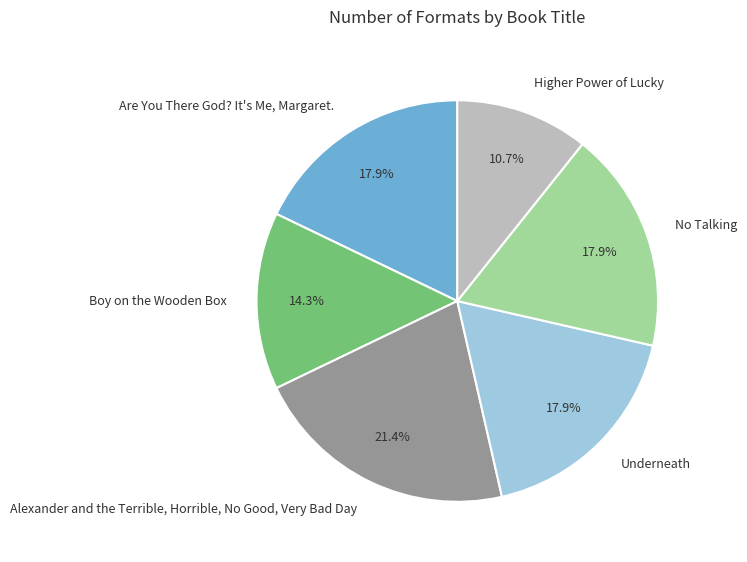

To the nearest percent, what is the difference between the largest and smallest slice percentages?

11%